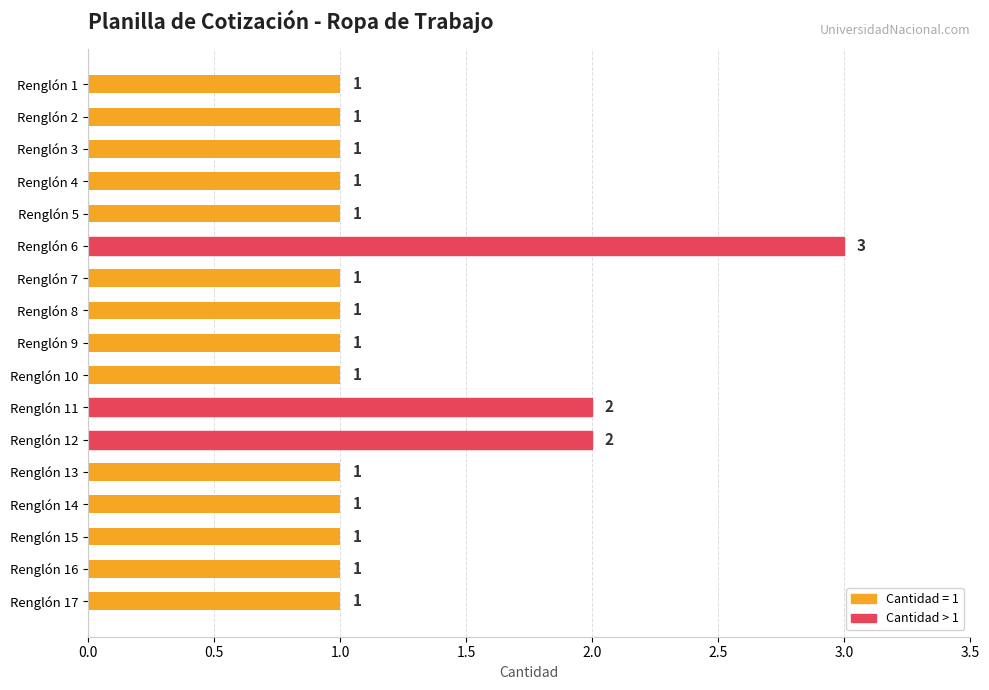

What is the difference between the maximum and second lowest values?

2